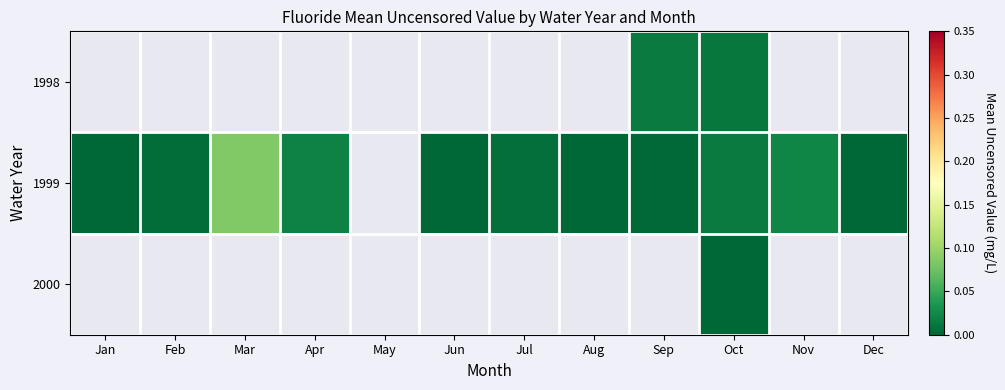

What is the maximum value shown in the chart?

0.1